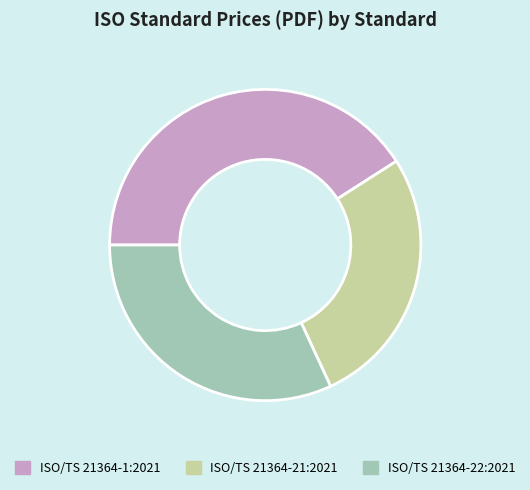

Does any single category account for the majority?

No